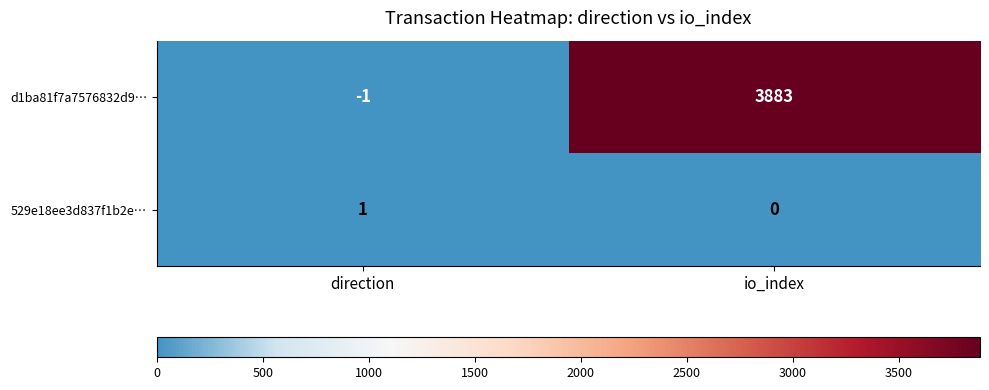

What is the total value across all series at io_index?

3883